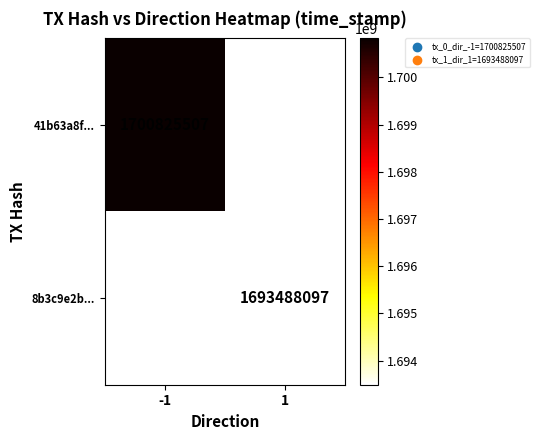

Is it true that 41b63a8f... equals 1700825507 at -1?

True